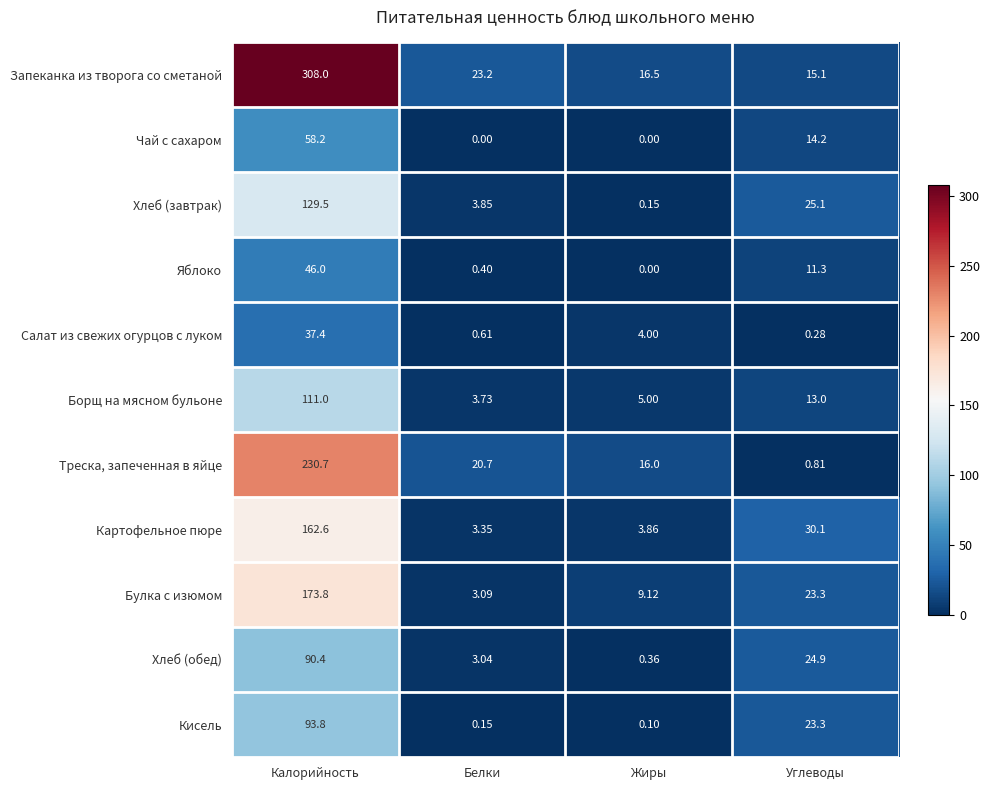

What is the spread (max minus min) of values at Жиры?

16.5